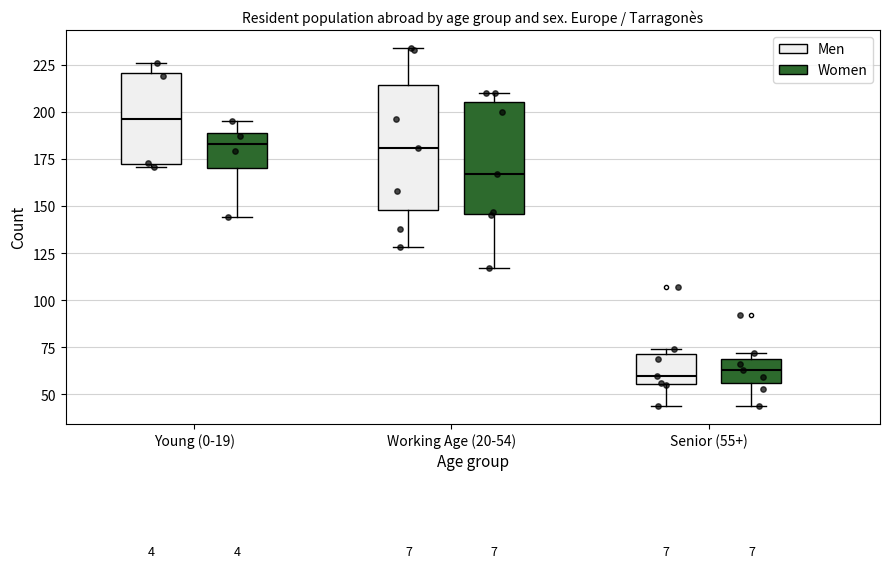

Which box's median line is the highest?

Young (0-19) (Men)